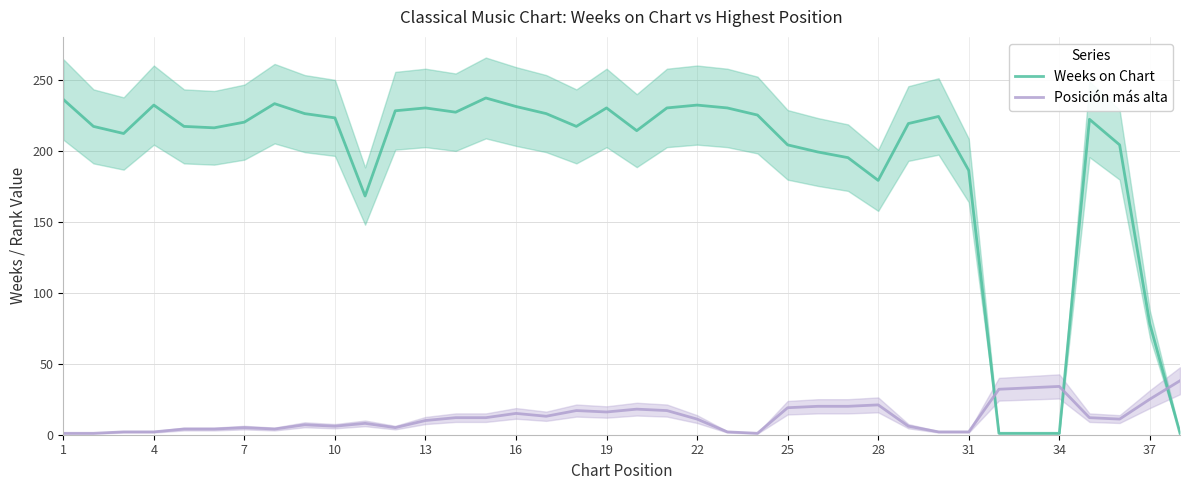

How many values in the Weeks on Chart series exceed 220?

18